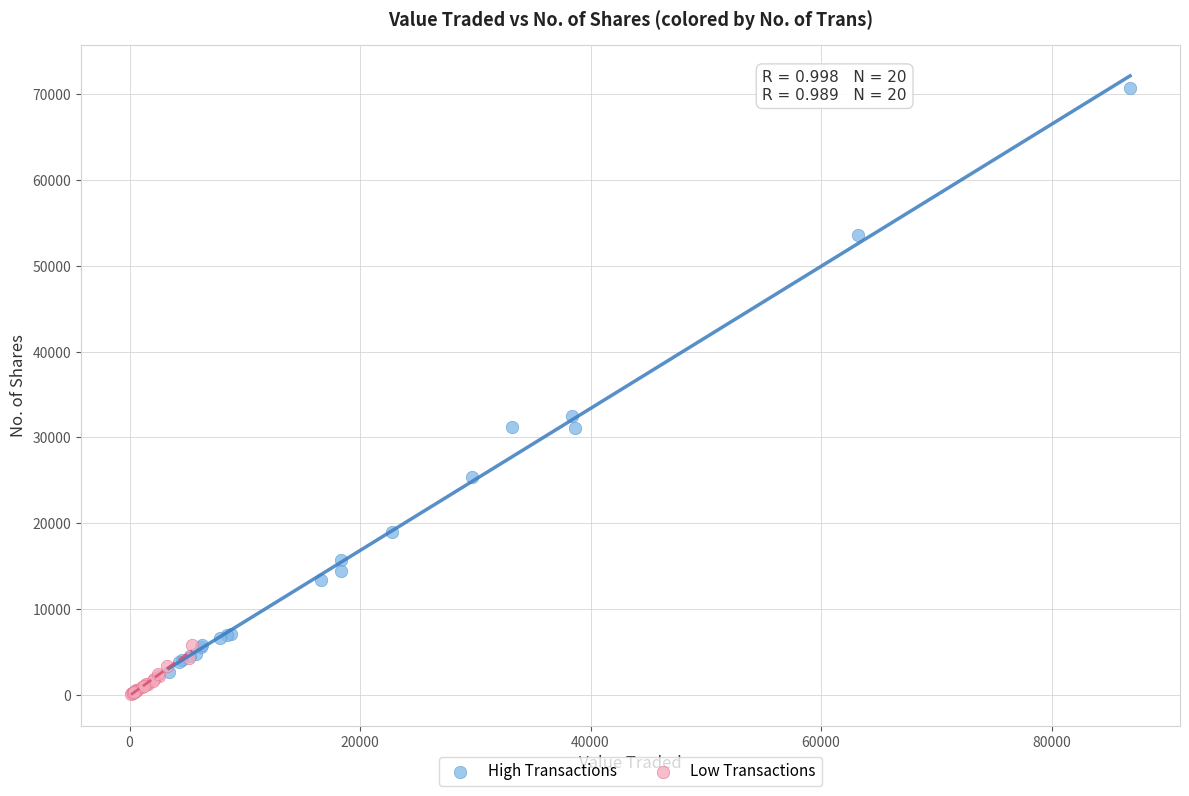

Which series has the largest Y range (max minus min)?

High Transactions